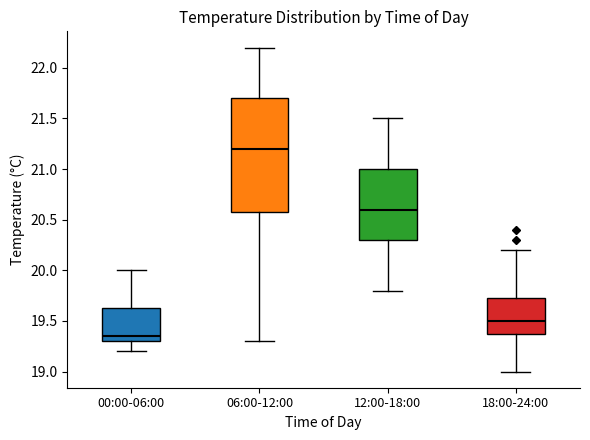

Reading left to right, transcribe this box plot: for each box, give where its median line is, the range the box spans, and where its two whiskers end, as read against the y-axis. The values are not printed on the chart, so give them approximately, as read against the axis.

00:00-06:00: median 19.35, box 19.30 to 19.65, whiskers 19.20 to 20.00
06:00-12:00: median 21.20, box 20.60 to 21.70, whiskers 19.30 to 22.20
12:00-18:00: median 20.60, box 20.30 to 21.00, whiskers 19.80 to 21.50
18:00-24:00: median 19.50, box 19.40 to 19.75, whiskers 19.00 to 20.20